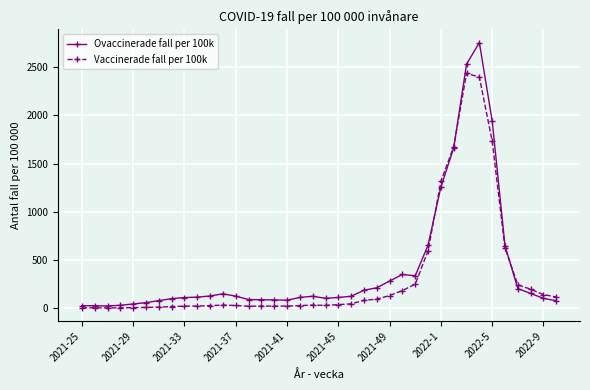

Rank the series by their maximum value, from lowest to highest.

Vaccinerade fall per 100k, Ovaccinerade fall per 100k